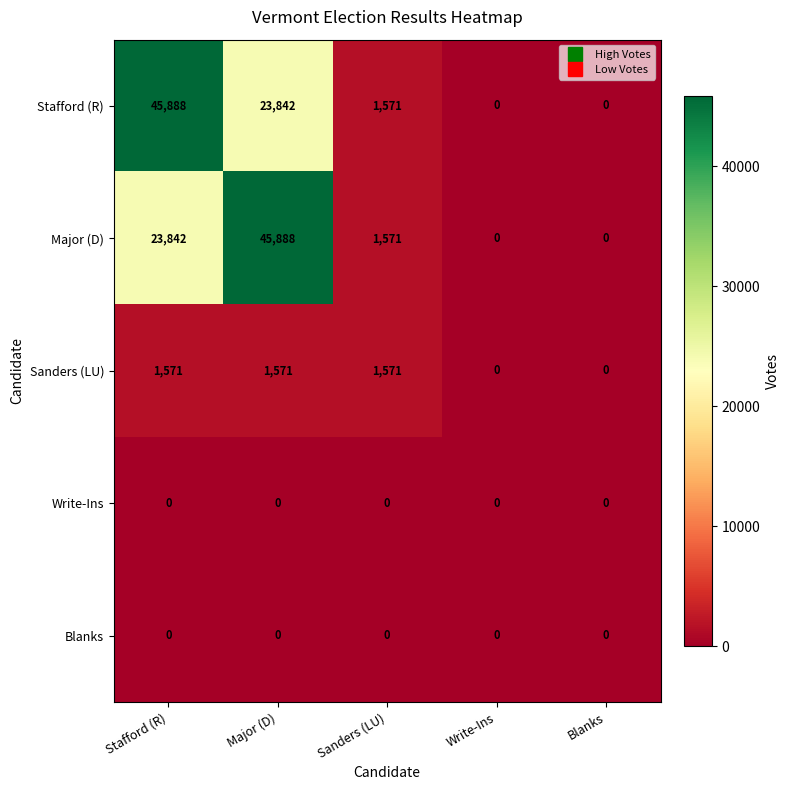

The Sanders (LU) series shows 0 at Blanks. True or false?

True